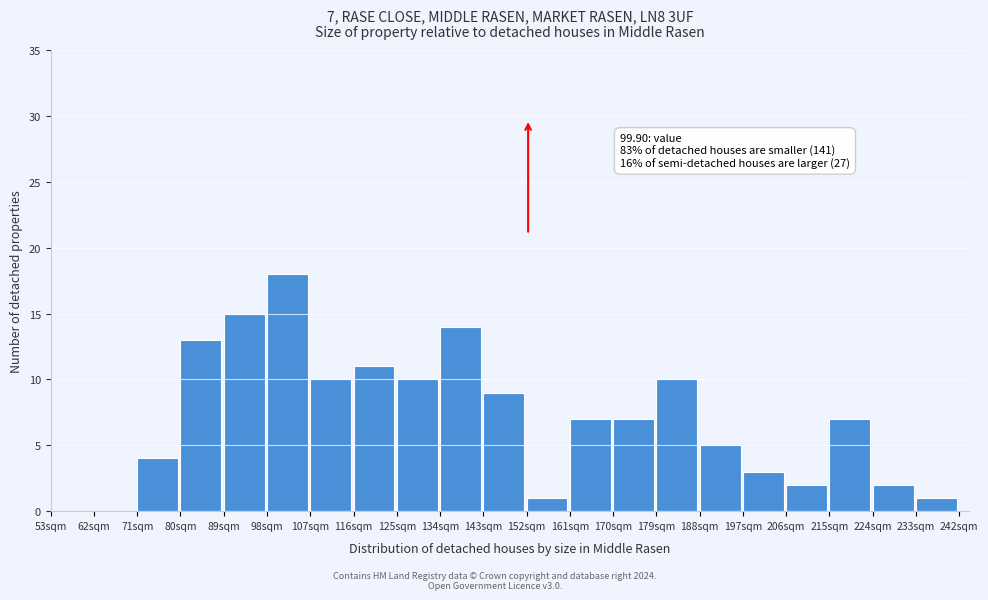

Over which range of the x-axis is the bar tallest?

98 to 107